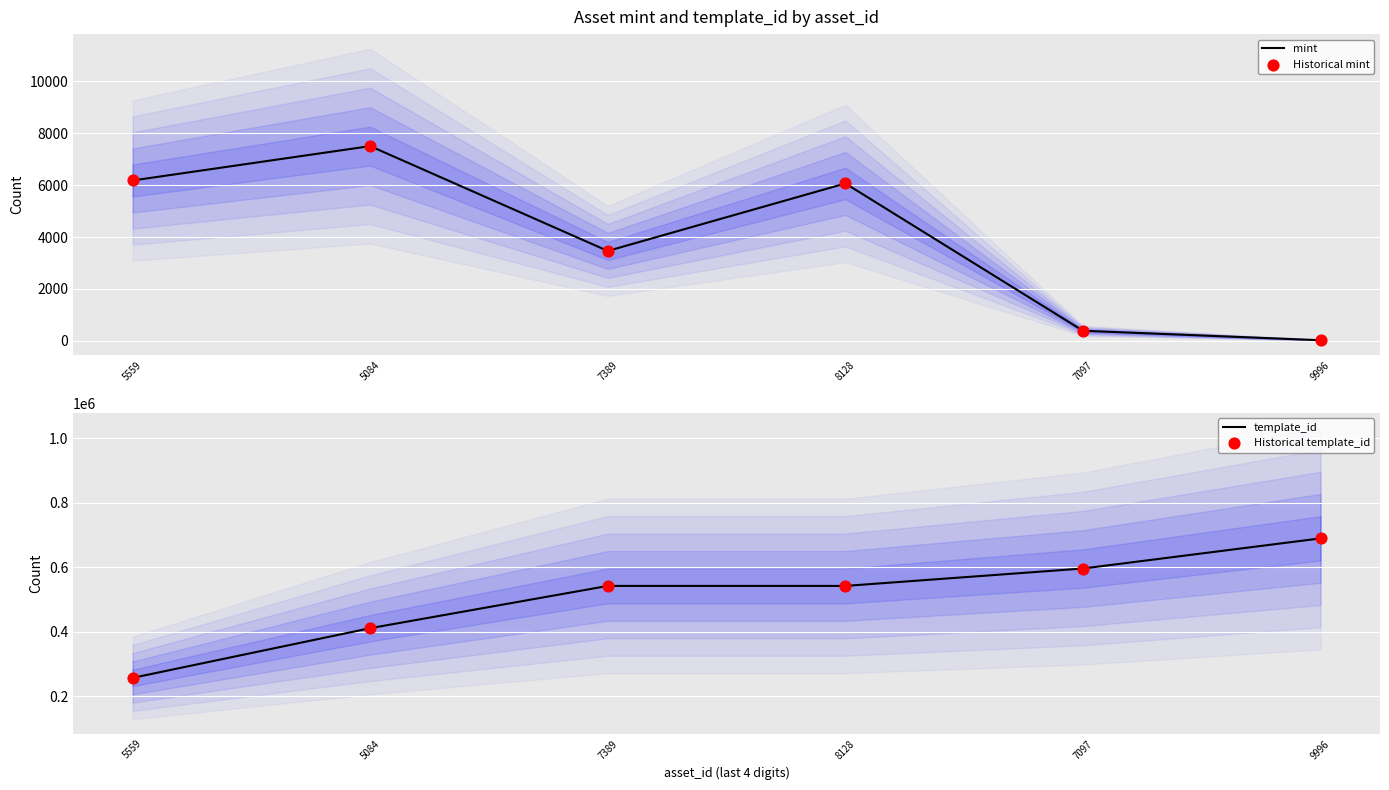

Which series reaches the minimum Y coordinate?

mint